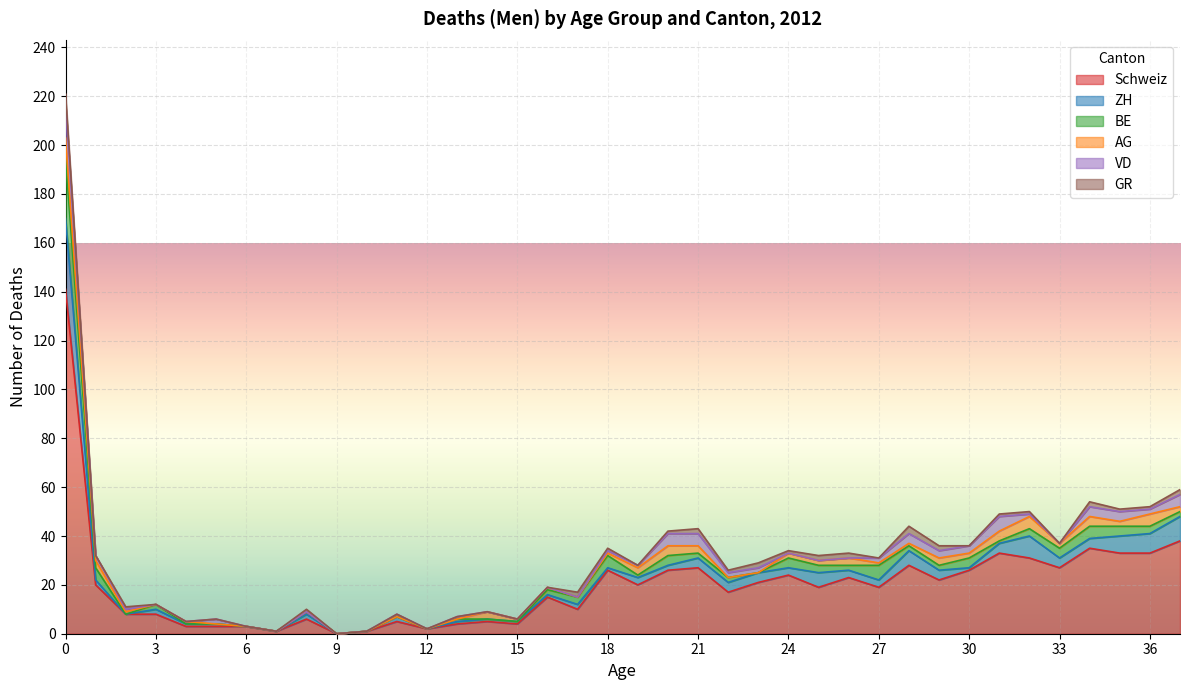

What is the difference between the maximum and minimum values in the BE series?

25